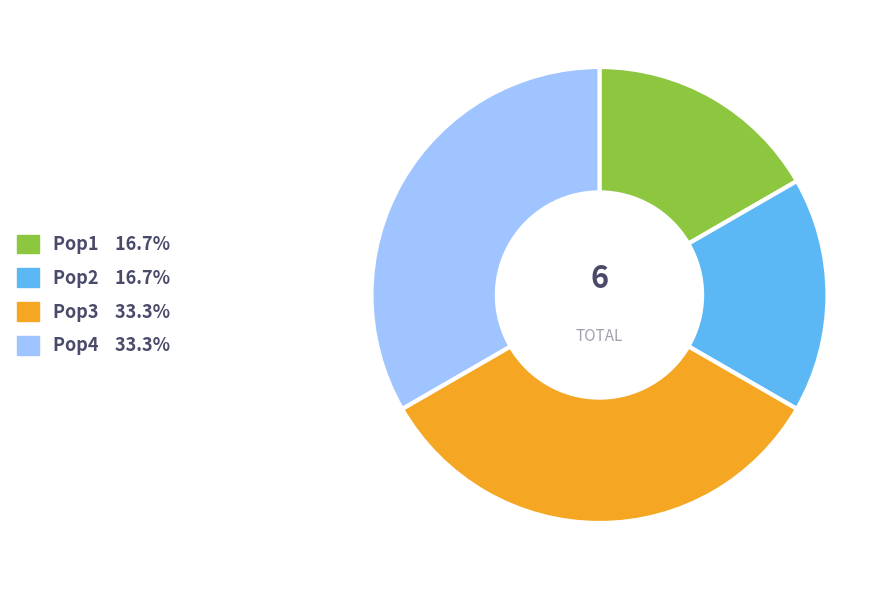

How many slices are in this pie chart?

4